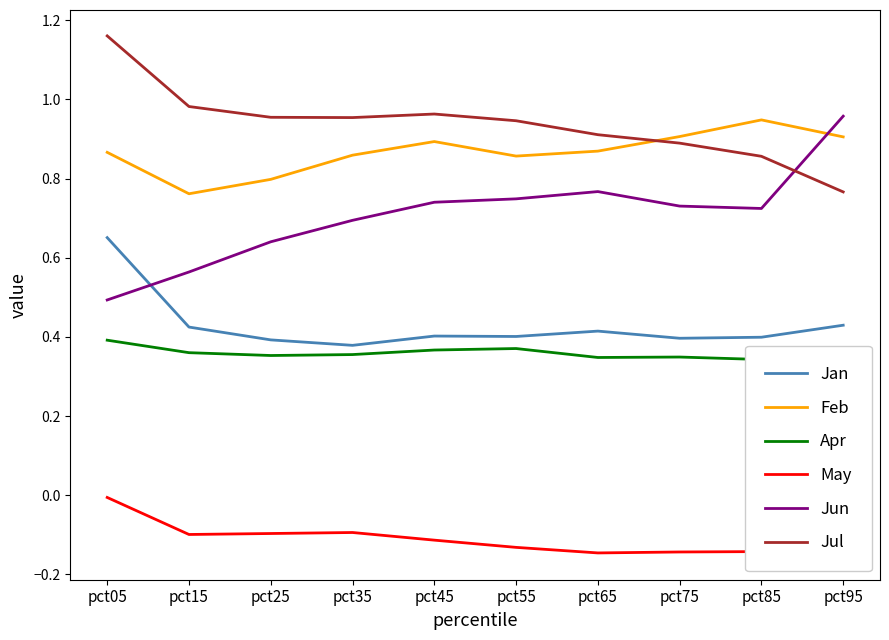

The value of Jul at pct95 is 1.1. True or false?

False